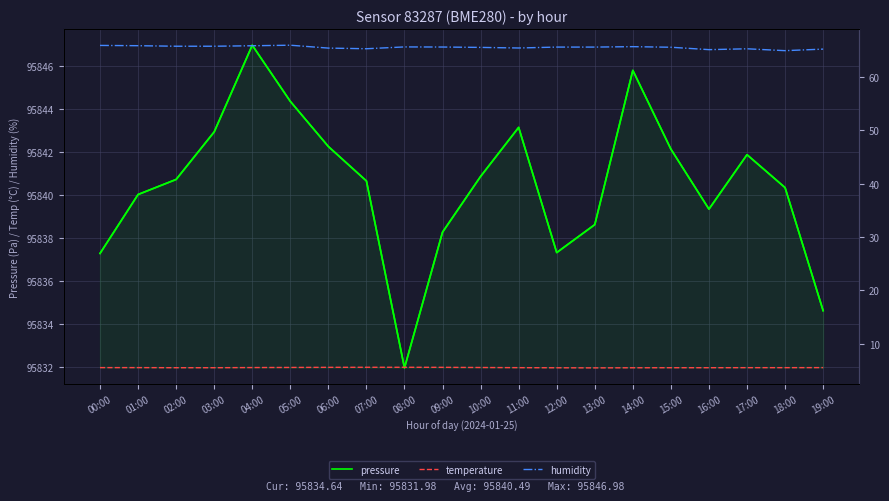

True or false: pressure and temperature intersect in this chart.

False